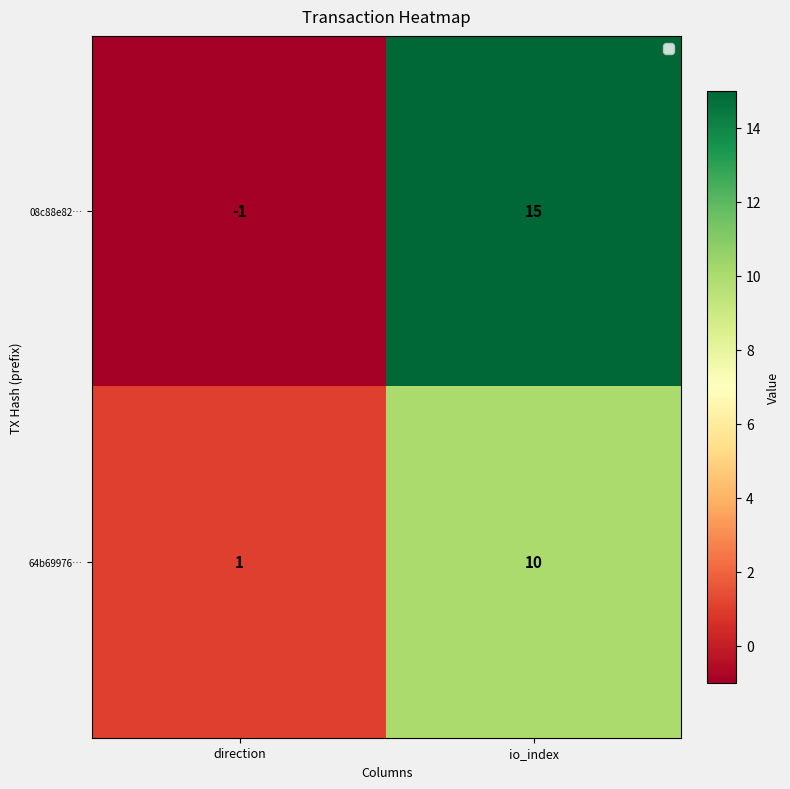

Between direction and io_index, which series saw the biggest shift?

08c88e82…